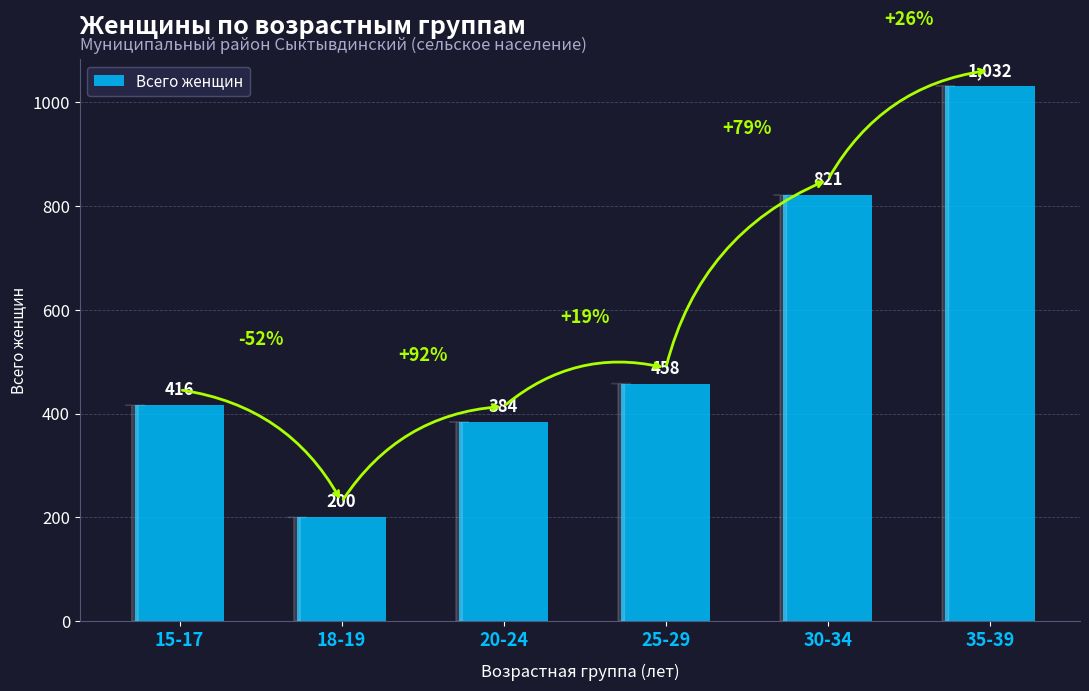

How many bars are there in total?

6